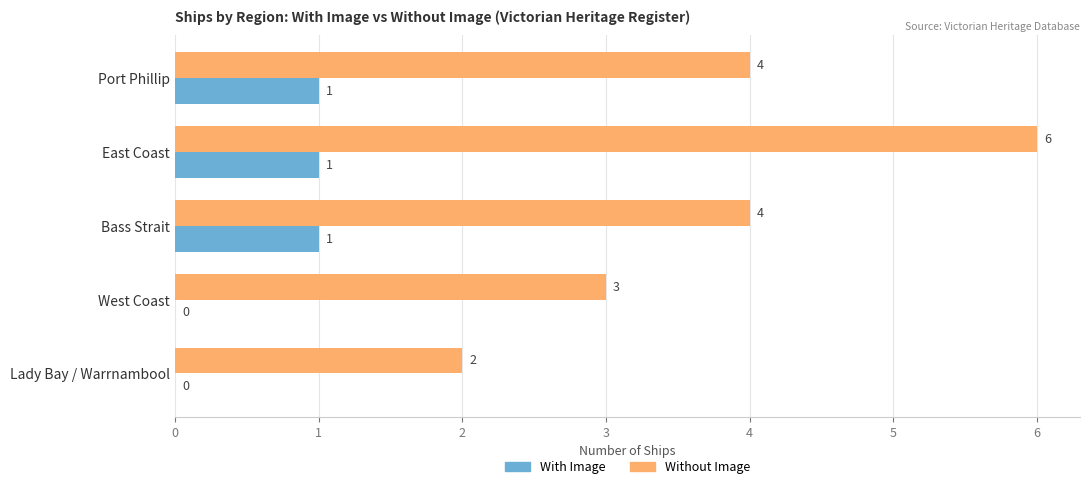

How many Without Image values are between 3 and 4?

3